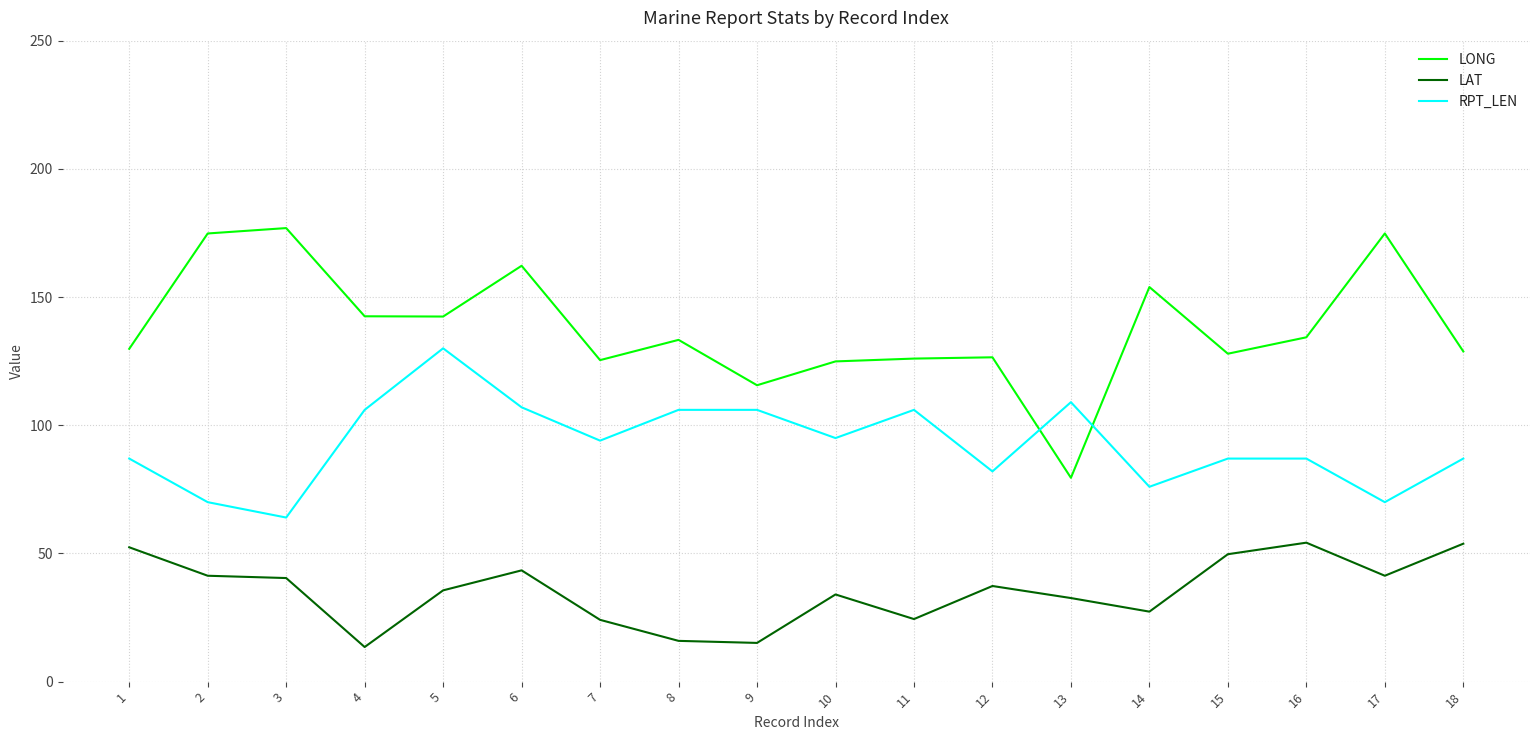

Which series has the largest range (max minus min)?

LONG